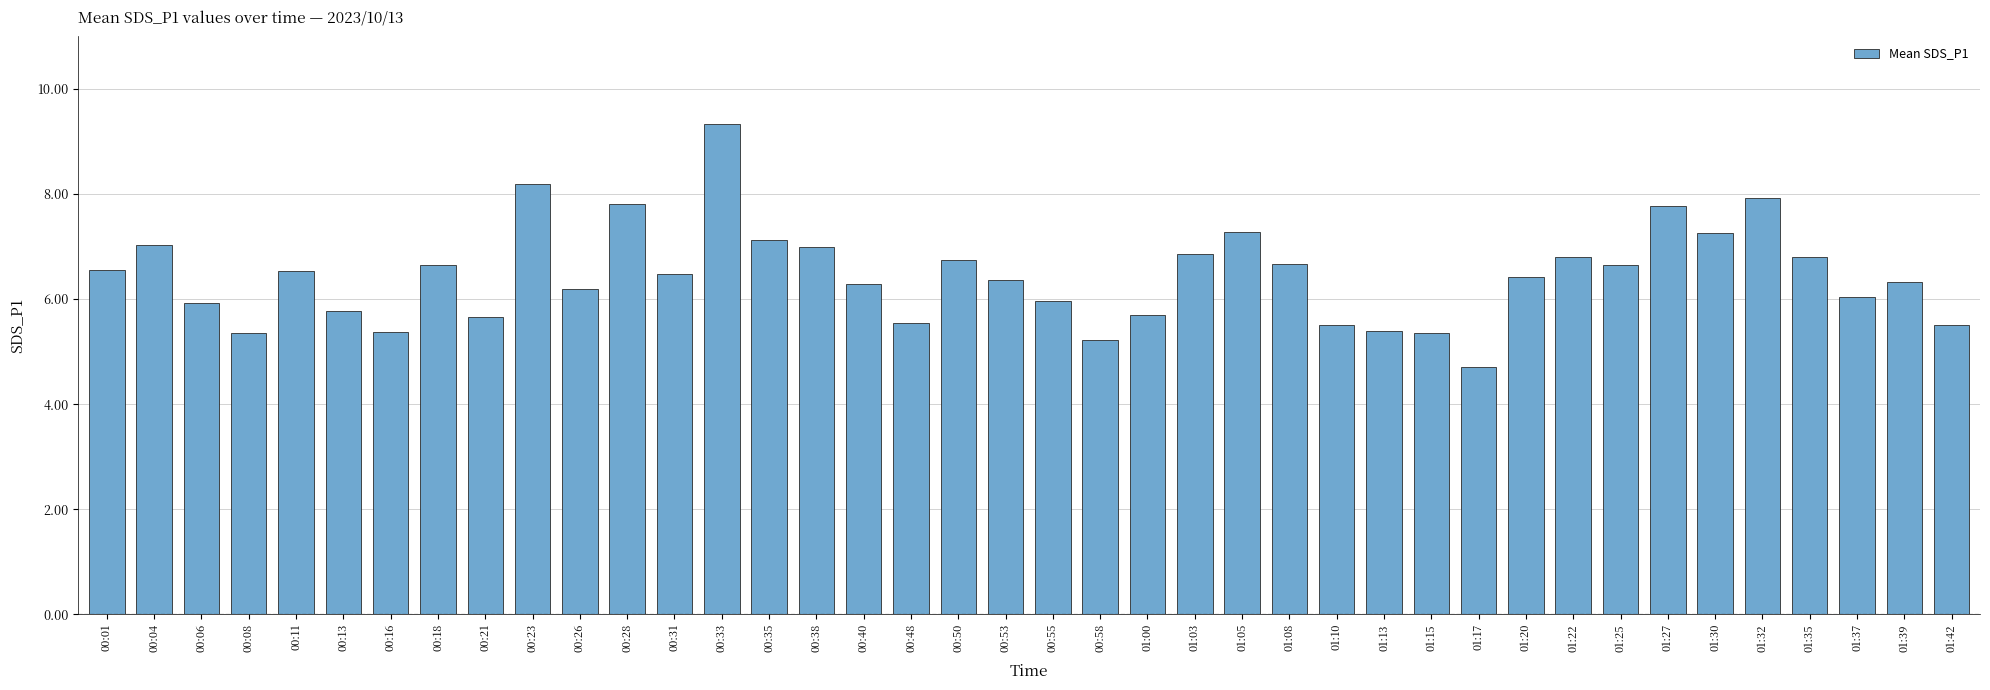

Is it true that the value at 00:01 is 6.5?

True